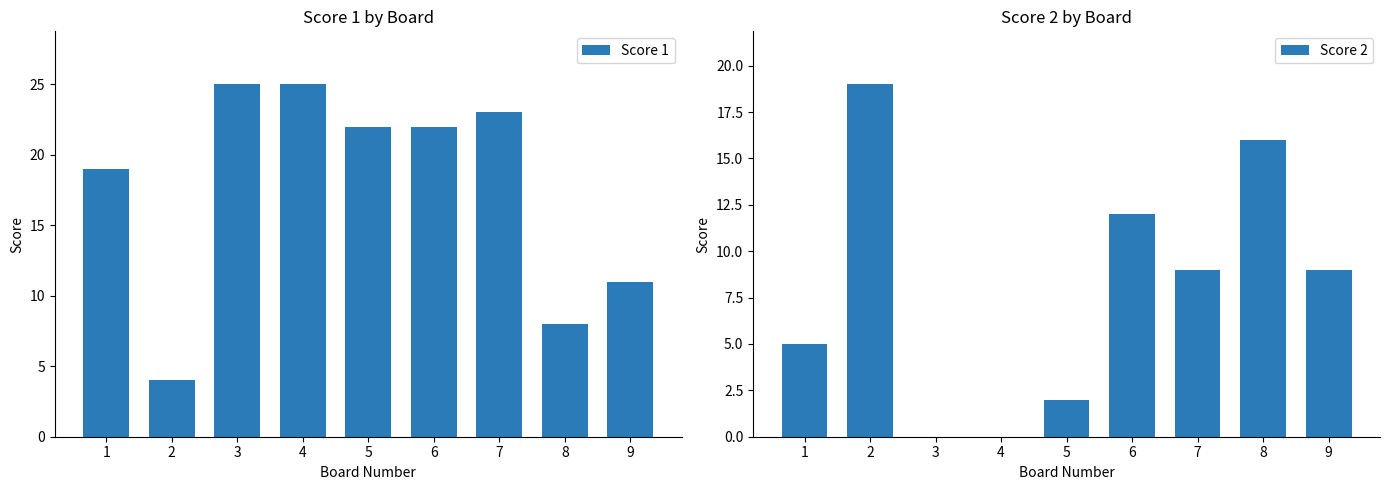

Where does the Score 2 series first go above 9?

2